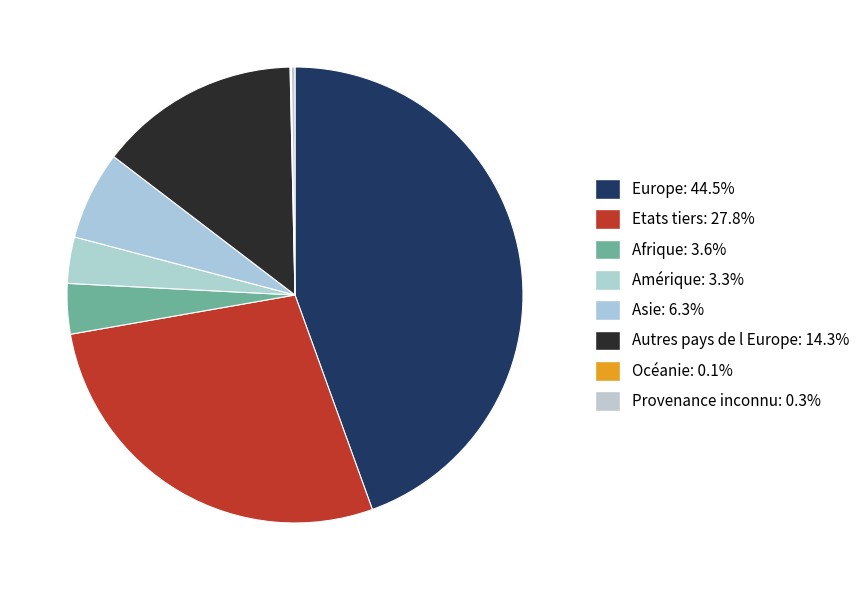

Combined, do Océanie and Autres pays de l Europe account for over 50%?

No